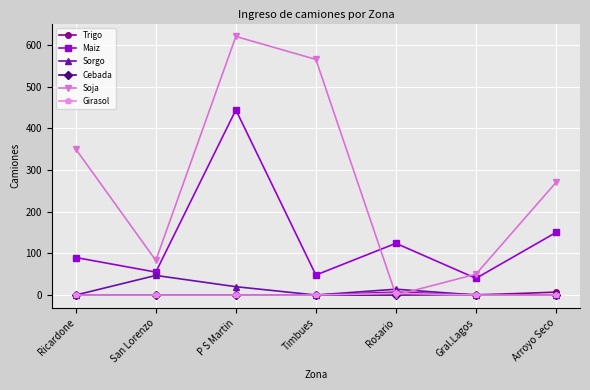

How many categories are shown in the chart?

7